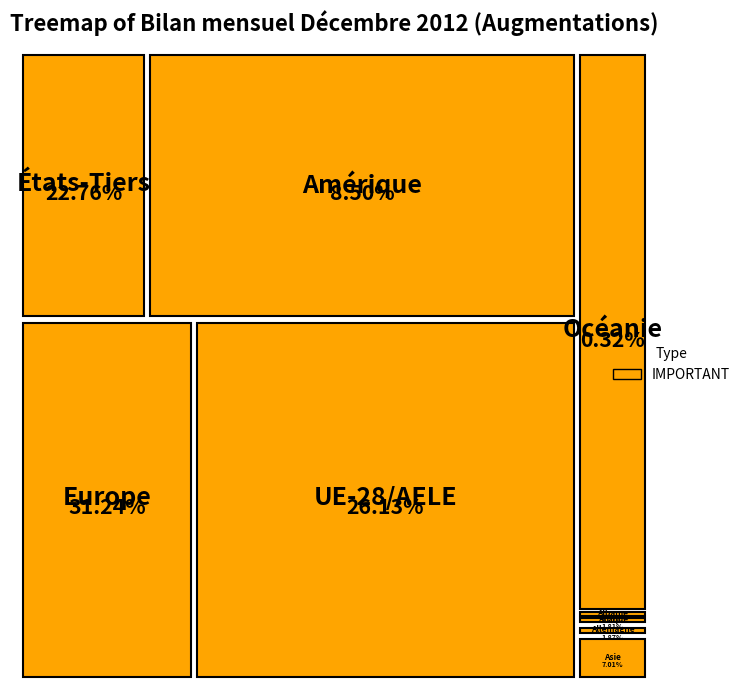

To the nearest percent, what is the difference between the largest and smallest slice percentages?

31%